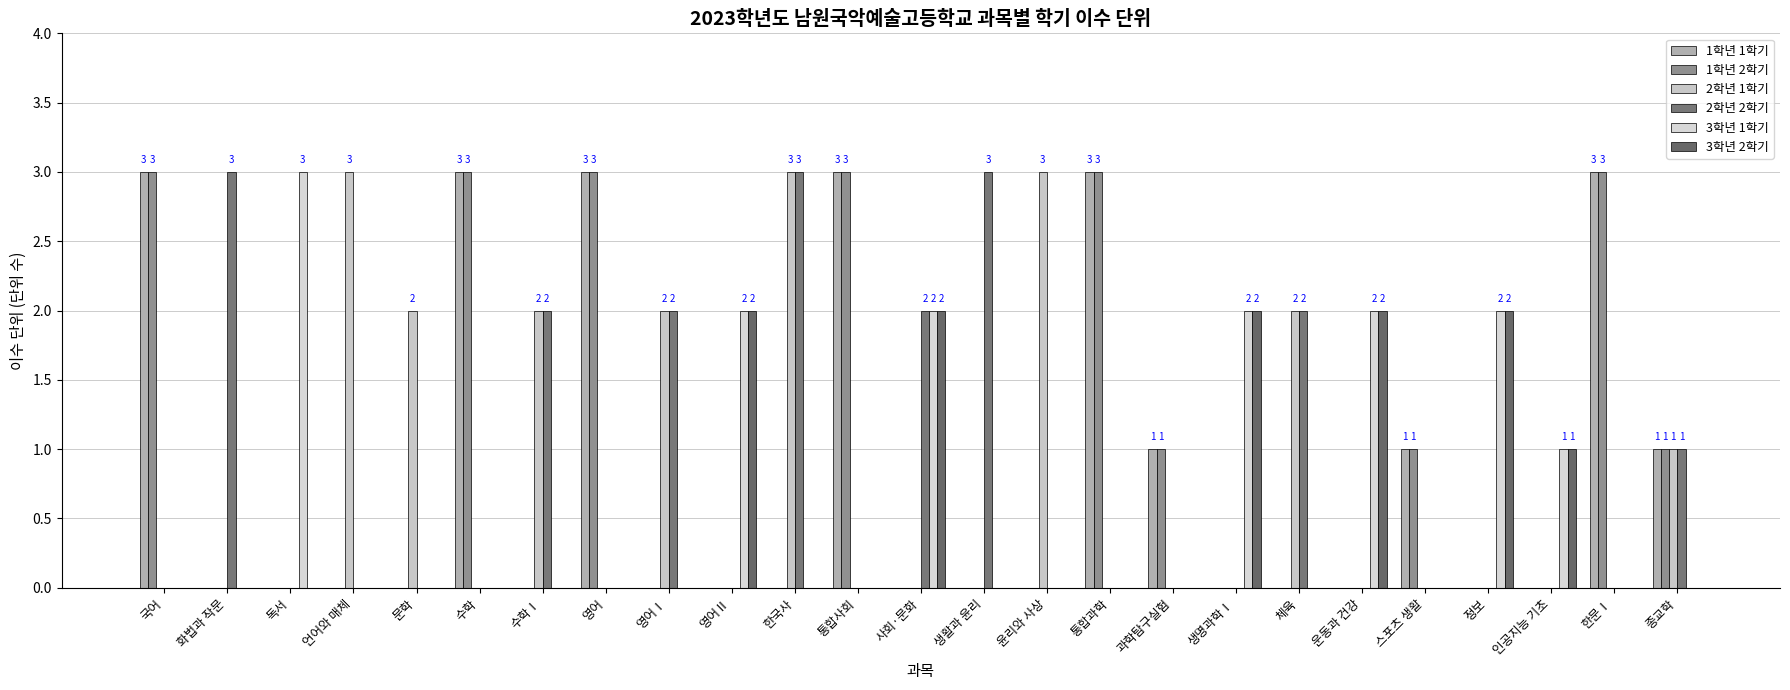

The value of 1학년 1학기 at 생명과학Ⅰ is -1. True or false?

False